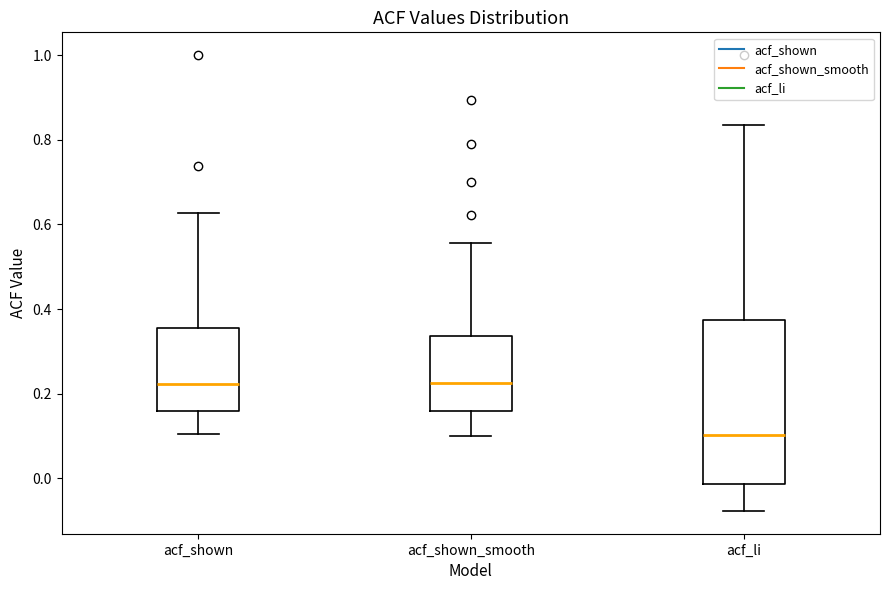

Reading left to right, transcribe this box plot: for each box, give where its median line is, the range the box spans, and where its two whiskers end, as read against the y-axis. The values are not printed on the chart, so give them approximately, as read against the axis.

acf_shown: median 0.22, box 0.16 to 0.36, whiskers 0.10 to 0.62
acf_shown_smooth: median 0.22, box 0.16 to 0.34, whiskers 0.10 to 0.56
acf_li: median 0.10, box -0.02 to 0.38, whiskers -0.08 to 0.84